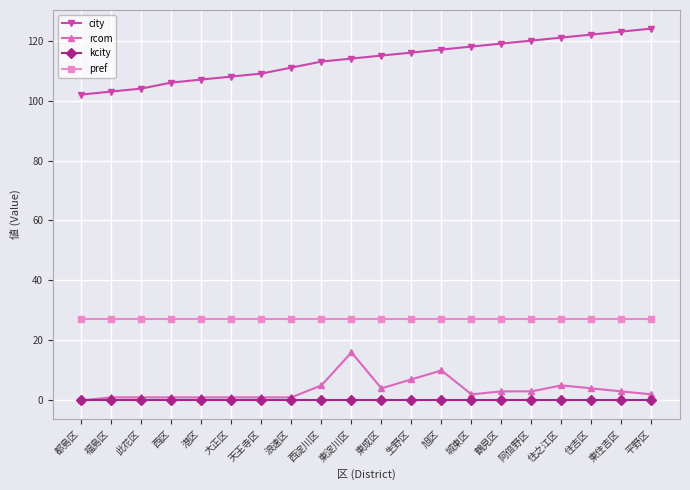

True or false: city and kcity cross at least once.

False